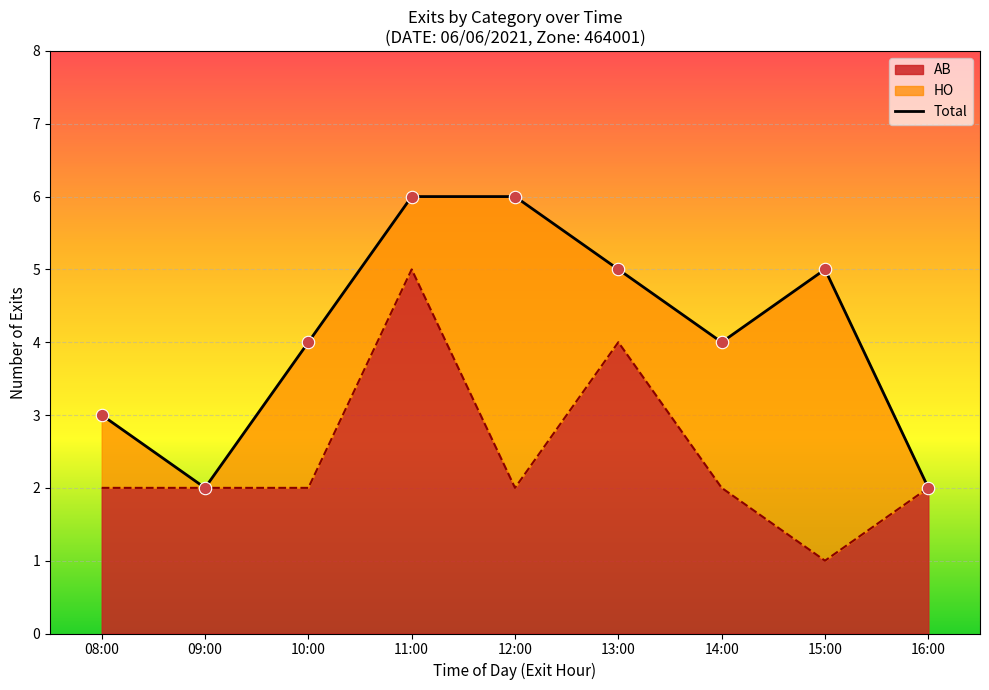

What is the ratio of the value at 10:00 to the value at 16:00?

2.0